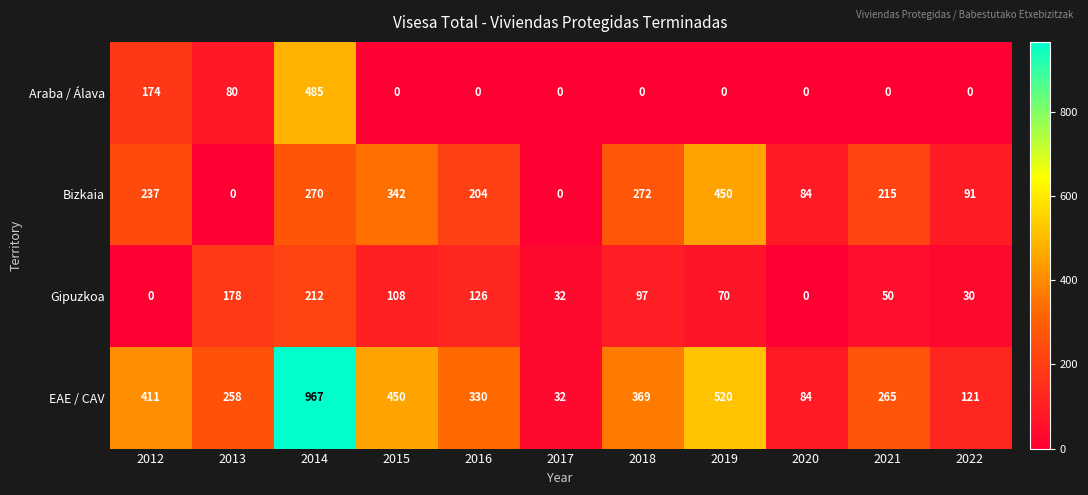

How many distinct data groups are displayed?

4